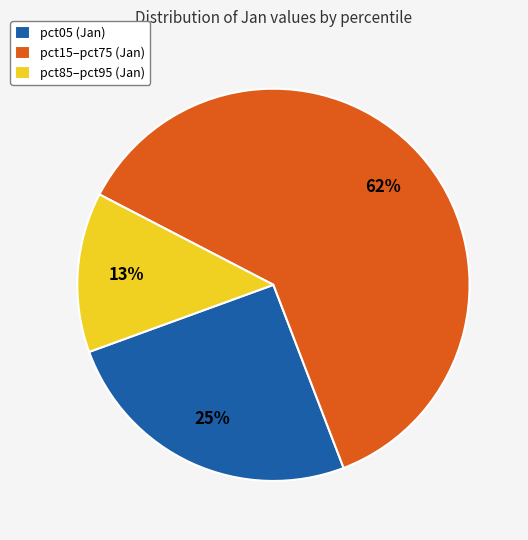

Between pct85–pct95 (Jan) and pct15–pct75 (Jan), which is larger?

pct15–pct75 (Jan)